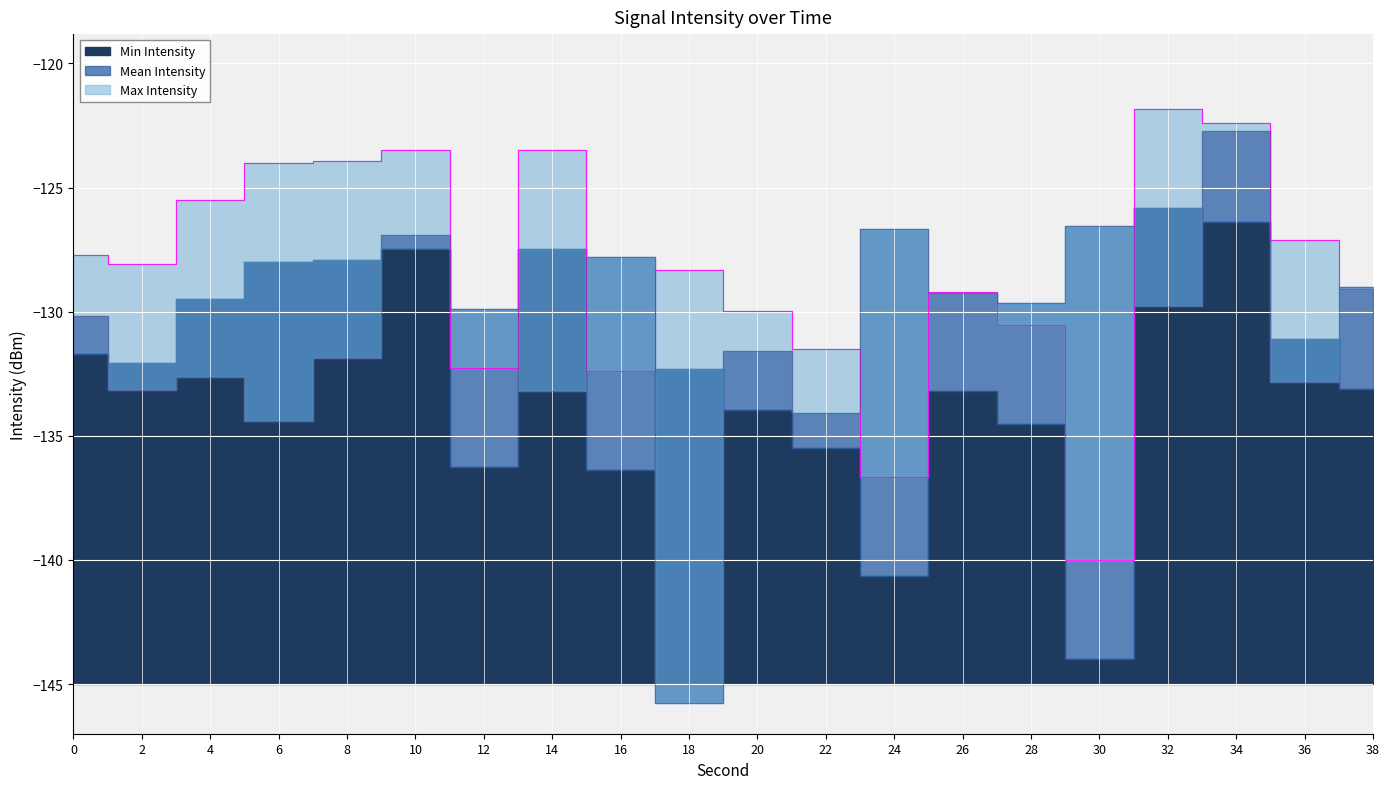

At how many categories does at least one series exceed -122?

1